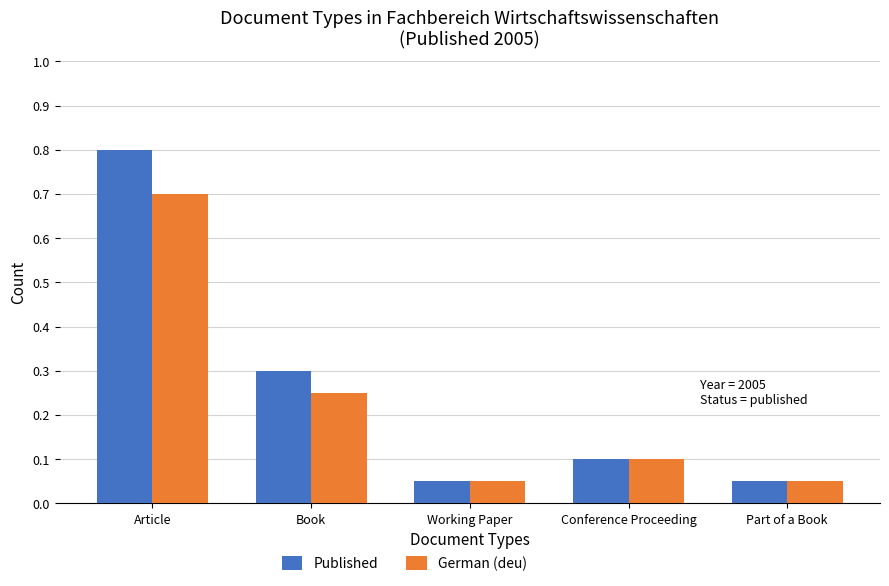

What is the label of the 4th bar from the left?

Conference Proceeding